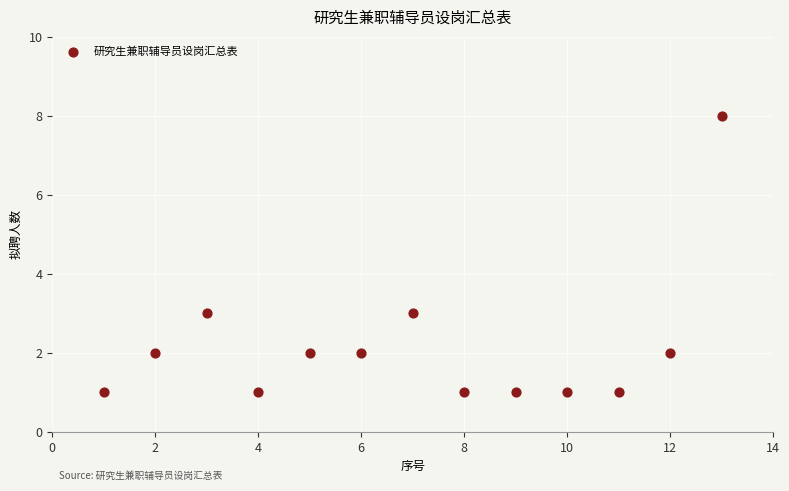

What is the range of Y values (max minus min)?

7